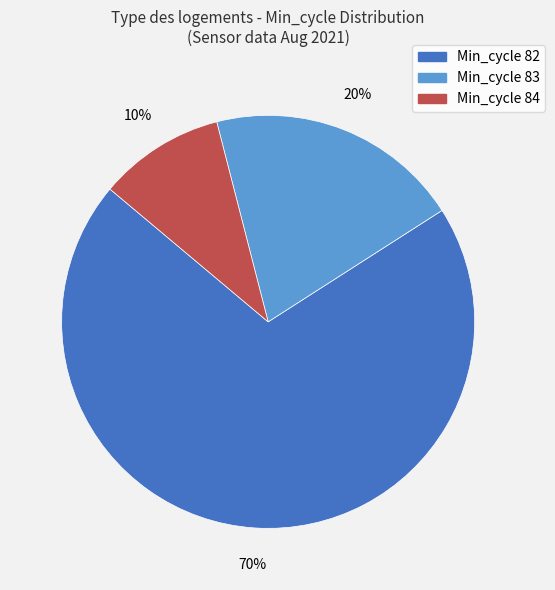

Is there any slice that represents more than half of the pie?

Yes